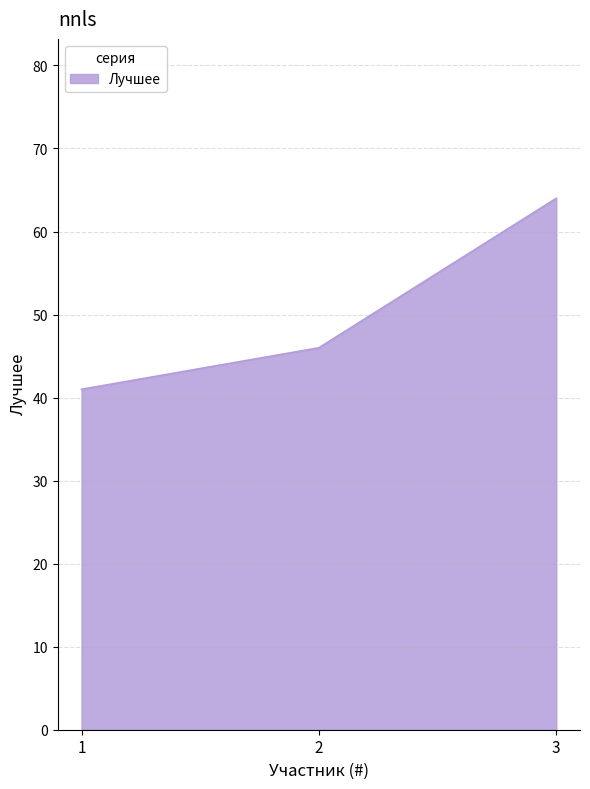

Count the number of categories in the chart.

3